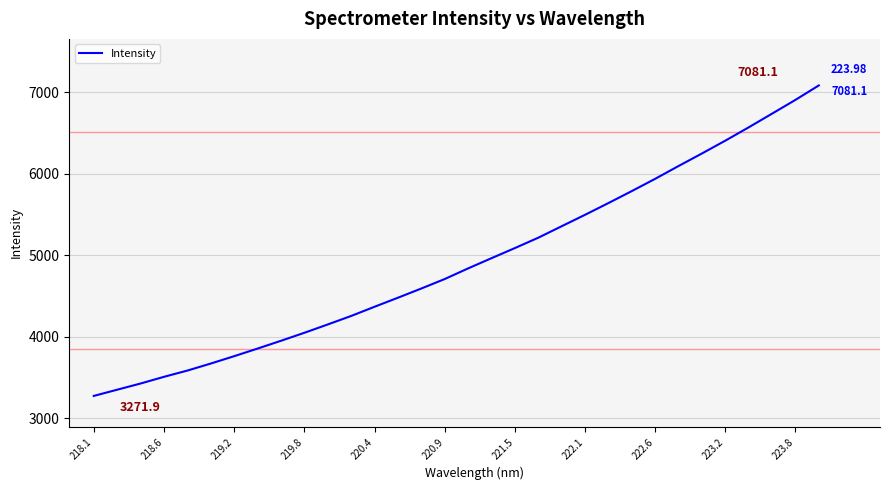

What is the difference between the maximum and minimum values?

3809.2